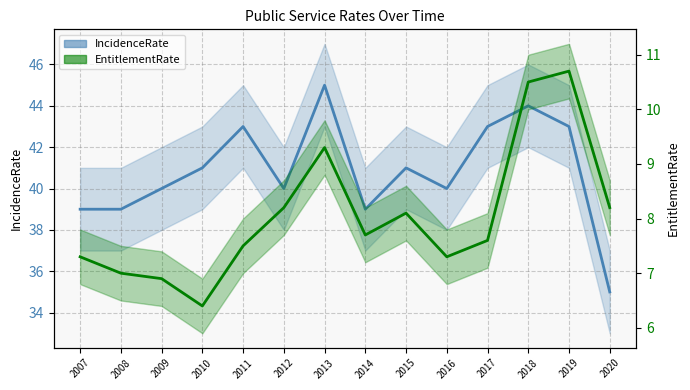

What is the difference between the maximum and second lowest values in the EntitlementRate series?

3.8